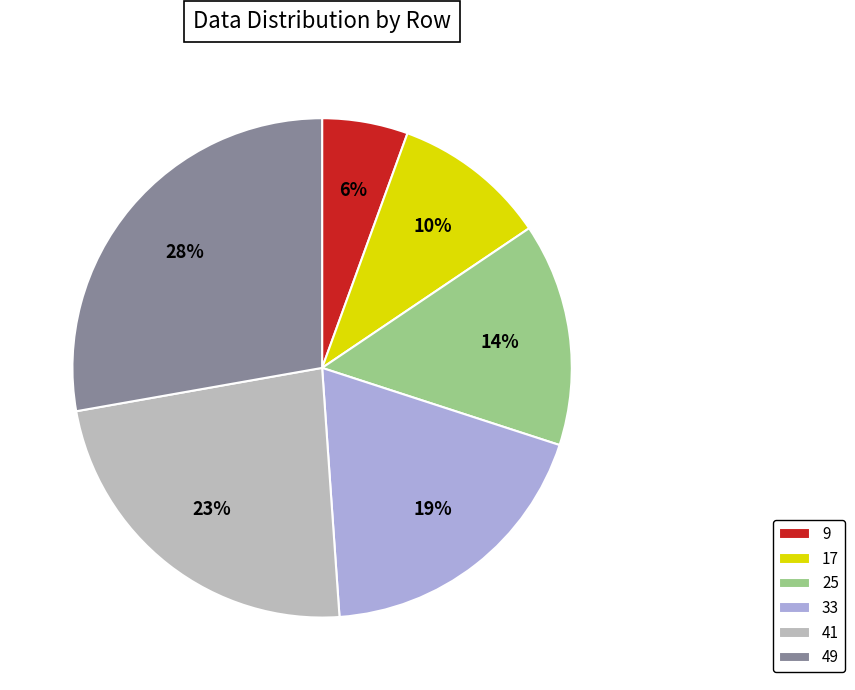

What is the smallest slice in the pie chart?

9